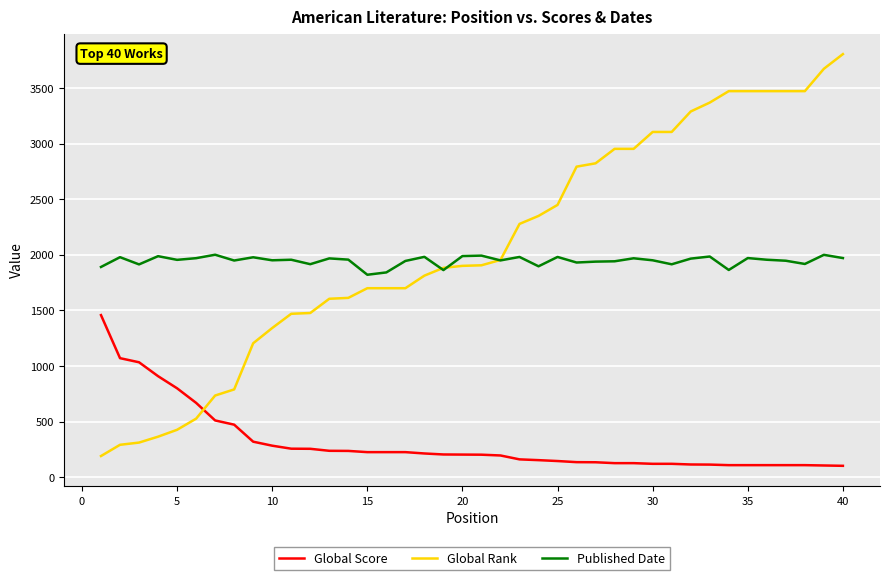

Which series has the widest spread of values?

Global Rank